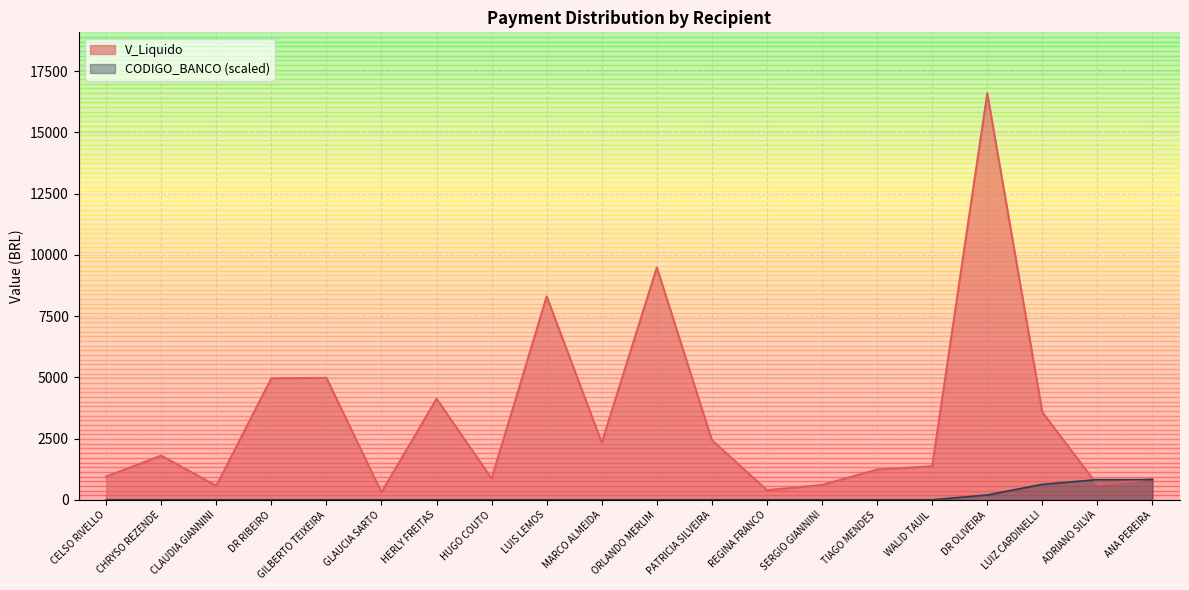

At which label is V_Liquido closest to 8449?

LUIS LEMOS